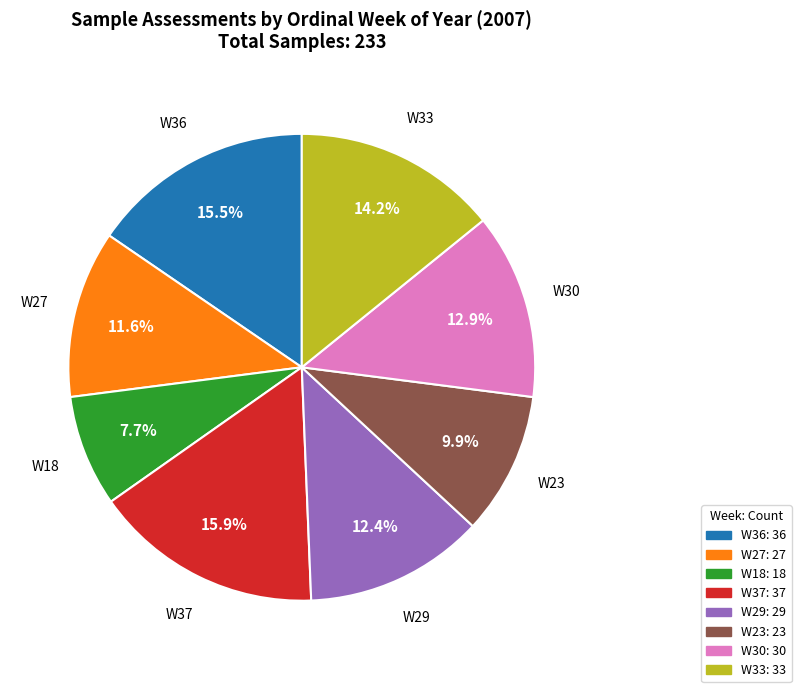

Is there a majority slice in this chart?

No